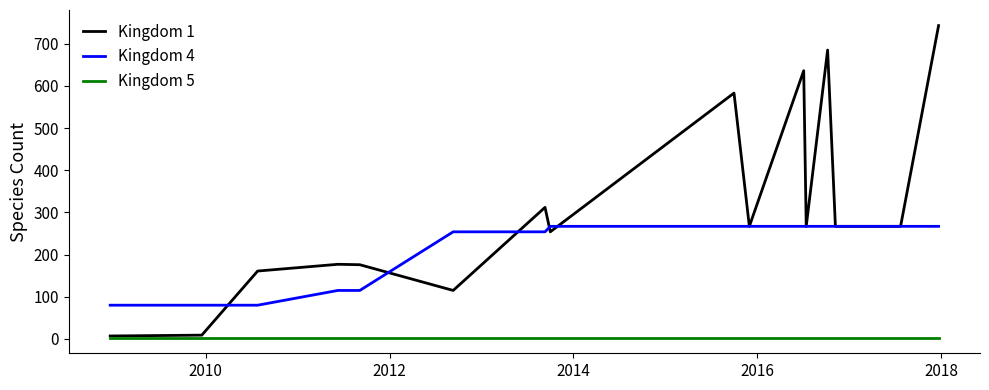

What is the maximum value shown in the chart?

743